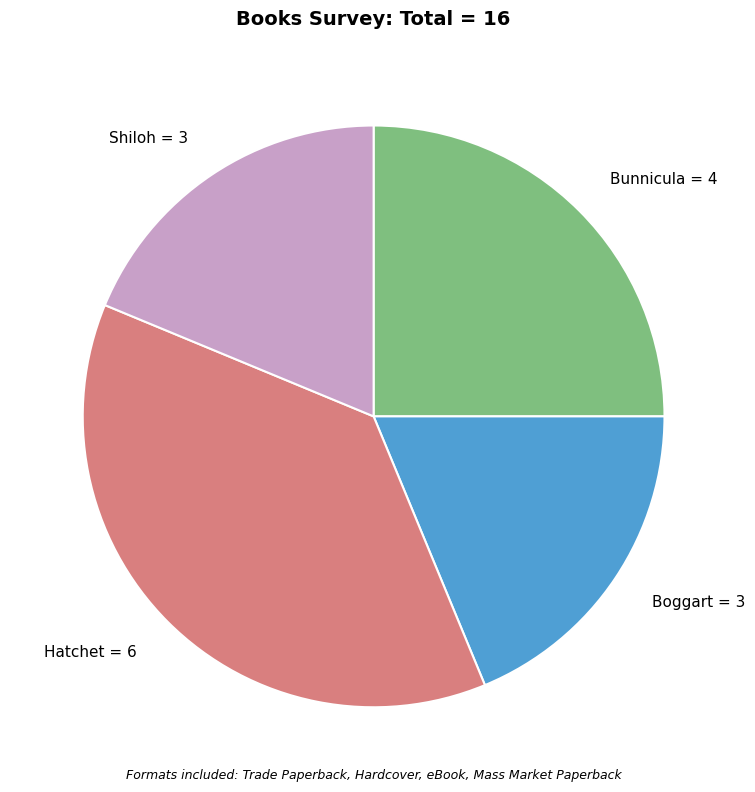

Combined, do Bunnicula and Shiloh account for over 50%?

No